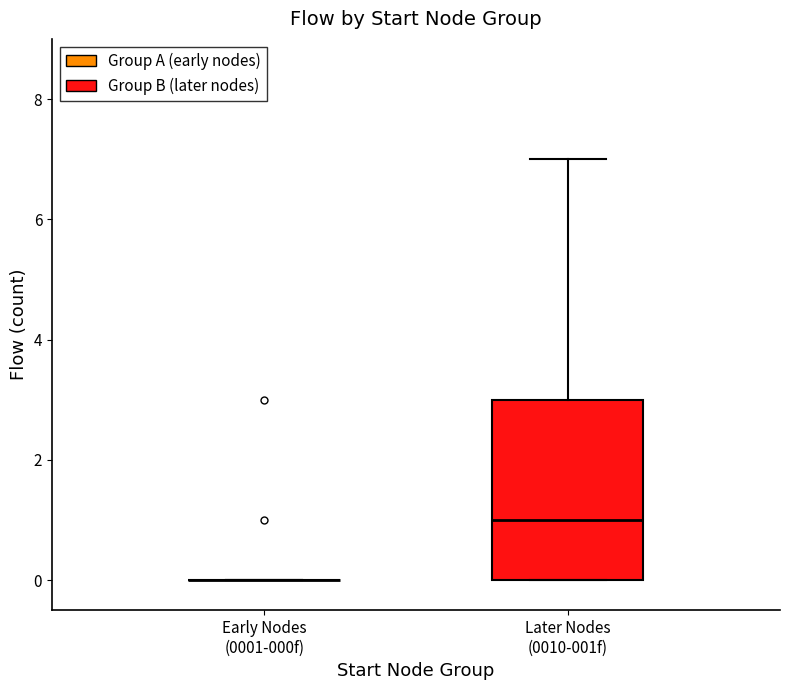

Reading left to right, transcribe this box plot: for each box, give where its median line is, the range the box spans, and where its two whiskers end, as read against the y-axis. The values are not printed on the chart, so give them approximately, as read against the axis.

Early Nodes (0001-000f): box collapsed to a line at 0, whiskers 0 to 0
Later Nodes (0010-001f): median 1, box 0 to 3, whiskers 0 to 7